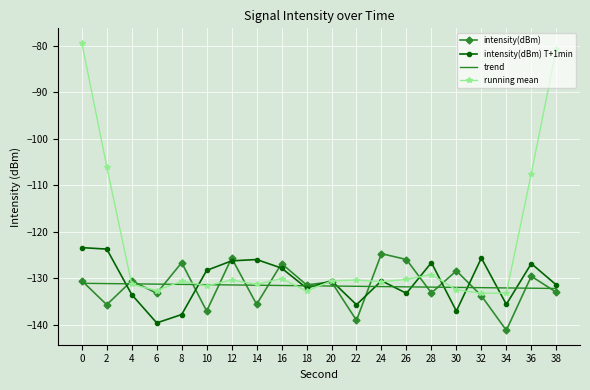

Which series changed the most between 6 and 16?

intensity(dBm) T+1min